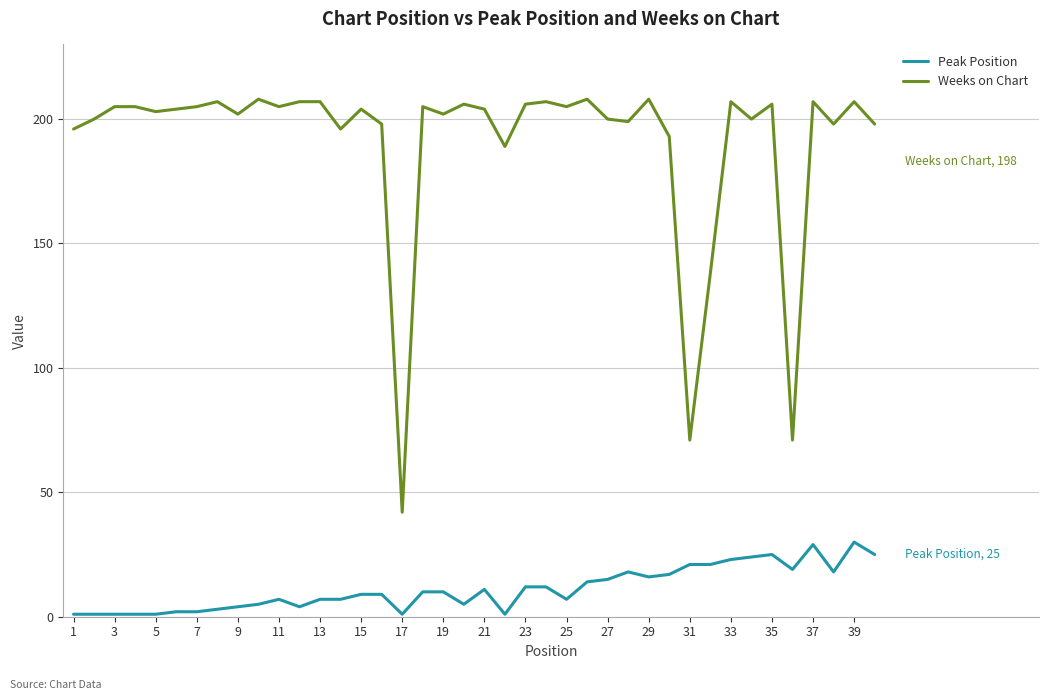

True or false: Weeks on Chart and Peak Position intersect in this chart.

False